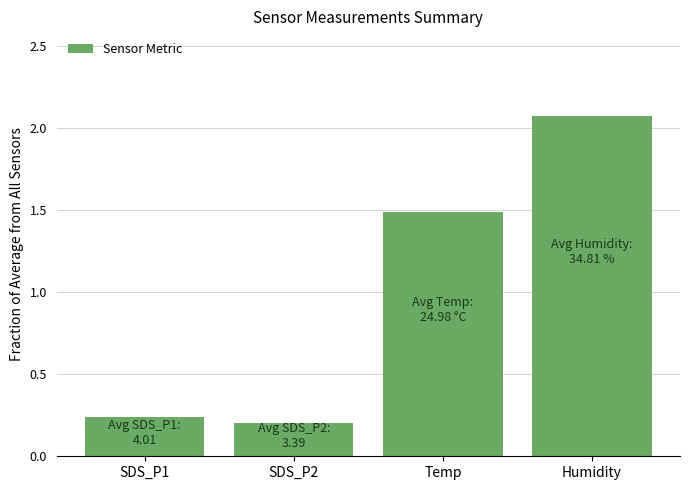

How many bars are there in total?

4